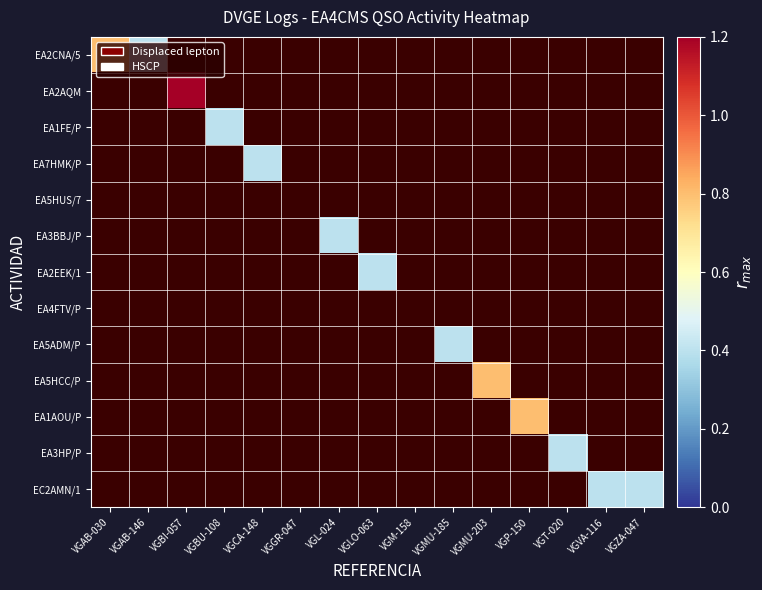

Between VGMU-203 and VGT-020, which is larger?

VGT-020